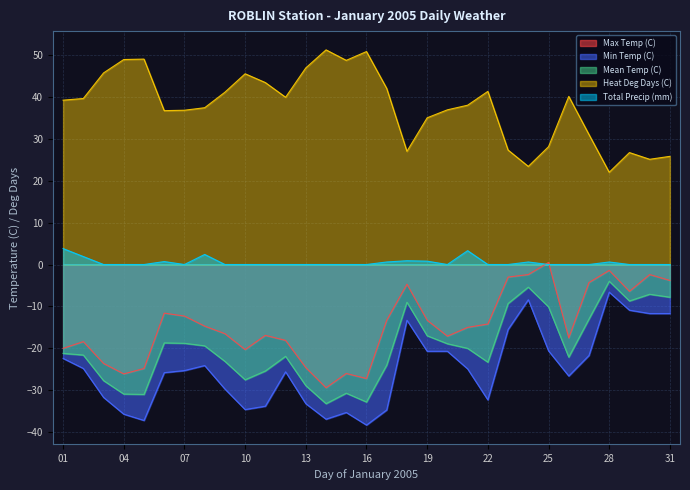

In Heat Deg Days (C), how many points are higher than both neighbors (excluding endpoints)?

7